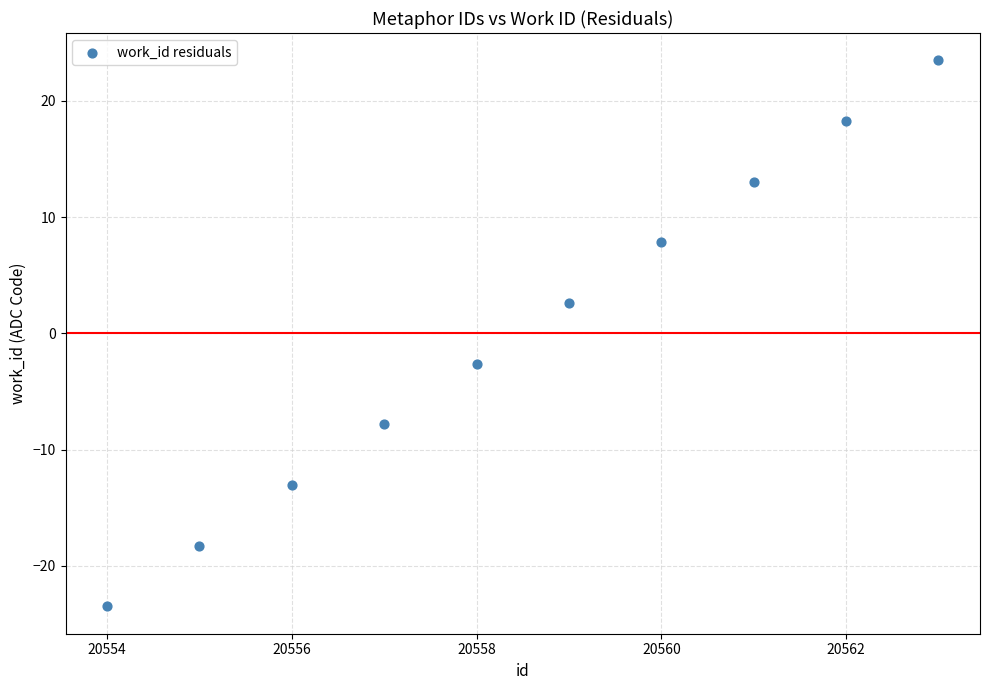

What is the range of X values (max minus min)?

9.0